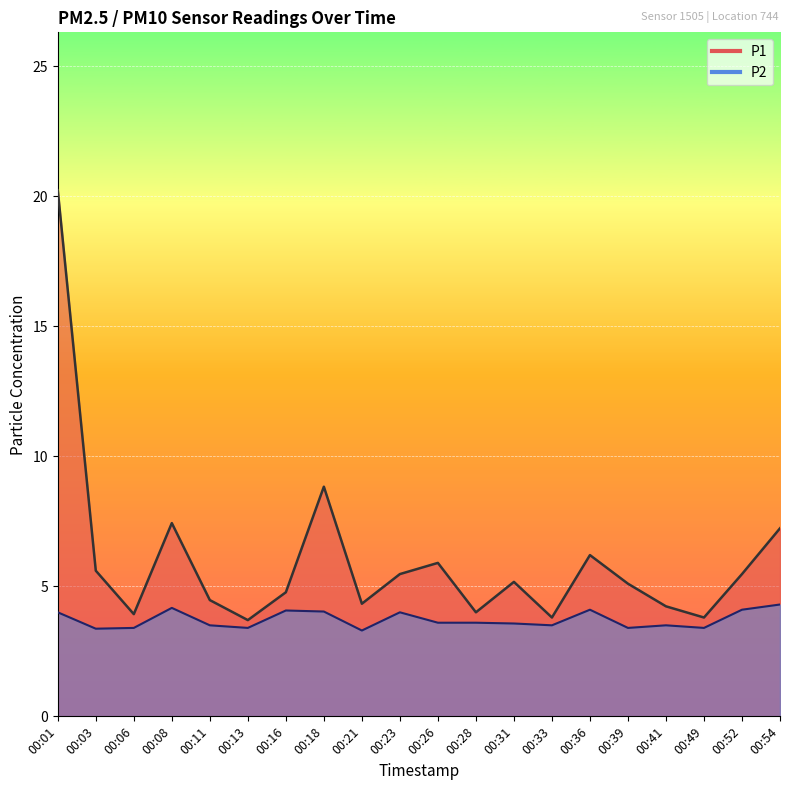

True or false: P2 has a value of 1.1 at 00:52.

False